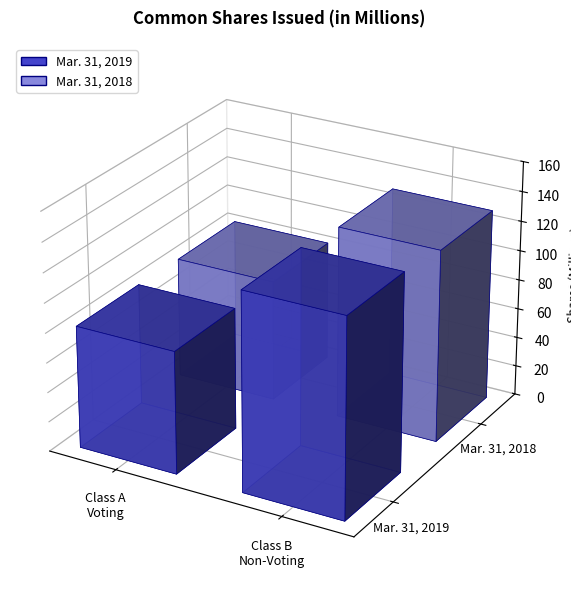

What is the smallest value displayed?

81.8